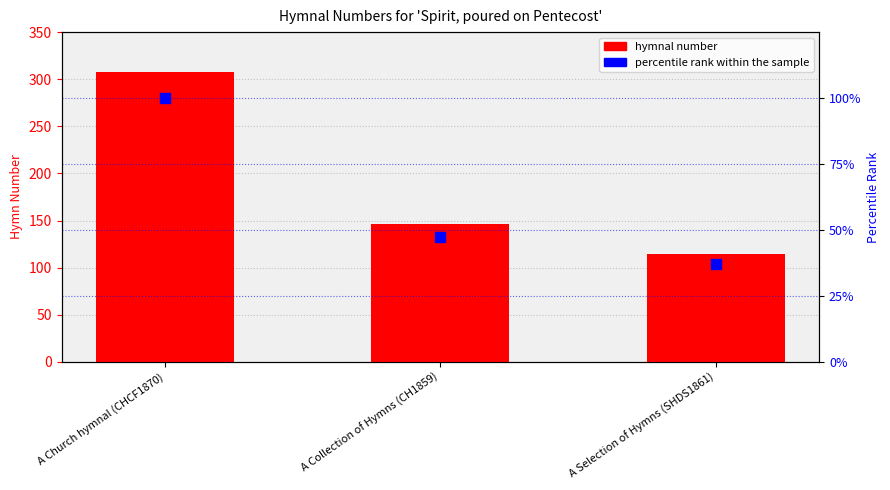

At which category is the sum across all series the highest?

A Church hymnal (CHCF1870)